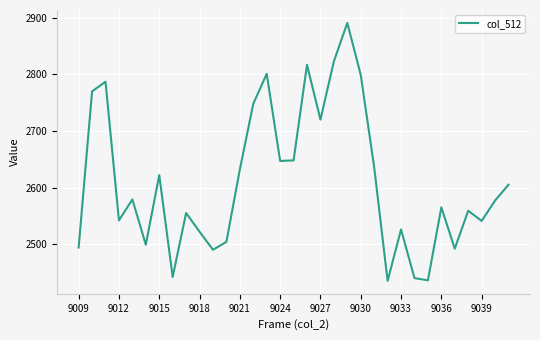

What is the maximum value shown in the chart?

2891